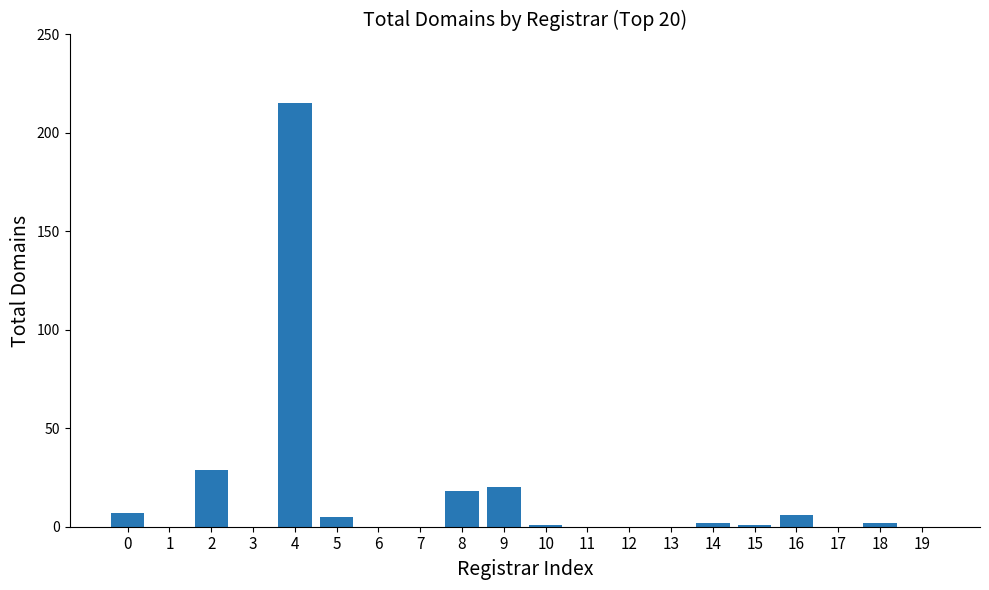

Reading left to right, list all the values displayed in this chart.

0=7	1=0	2=29	3=0	4=215	5=5	6=0	7=0	8=18	9=20	10=1	11=0	12=0	13=0	14=2	15=1	16=6	17=0	18=2	19=0